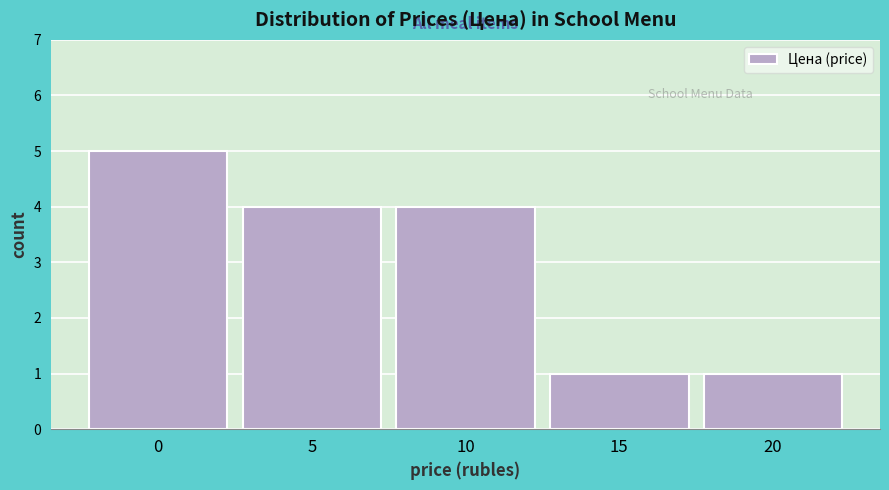

Reading left to right, transcribe all the data shown in this chart.

0=5	5=4	10=4	15=1	20=1